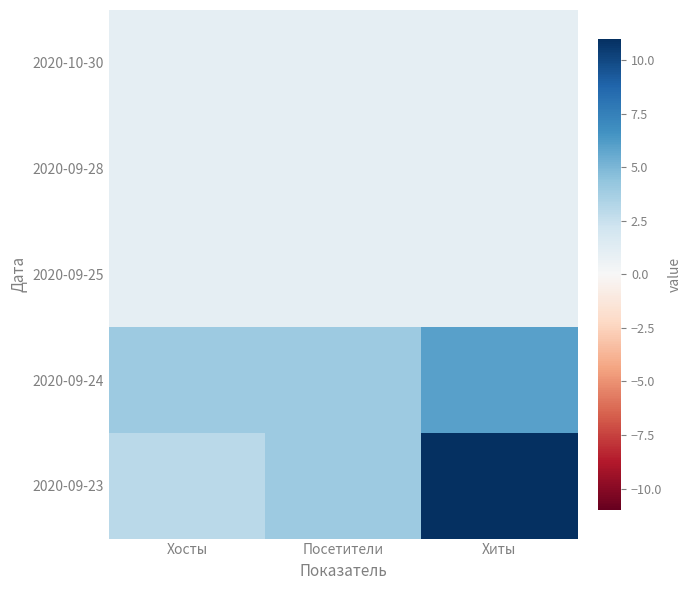

Which series changed the most between Хосты and Посетители?

2020-09-23